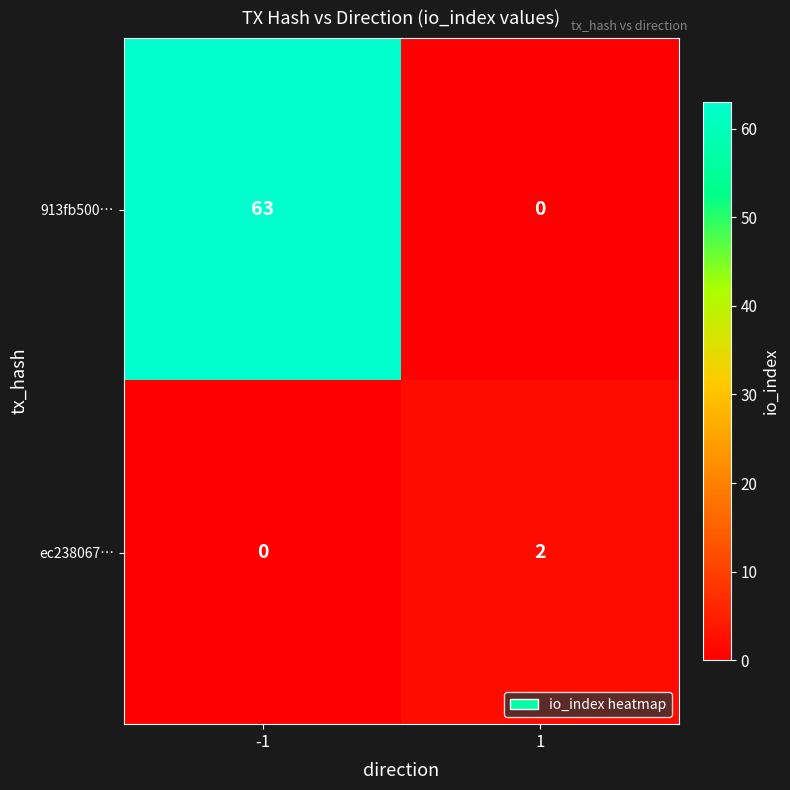

Which series has the widest spread of values?

913fb500…